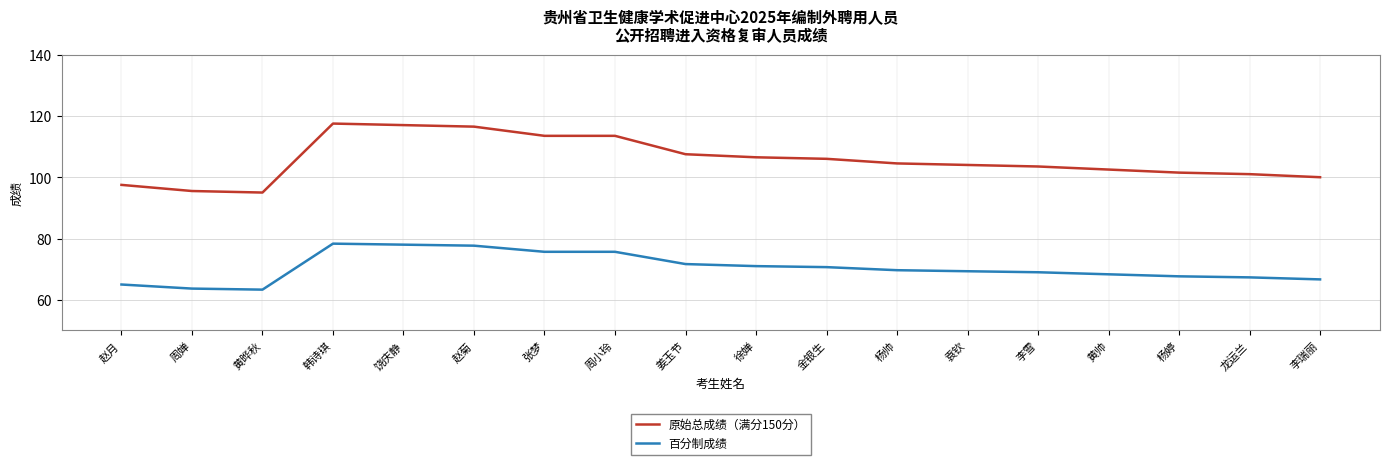

True or false: 原始总成绩（满分150分） has more than 0 interior local peaks.

True